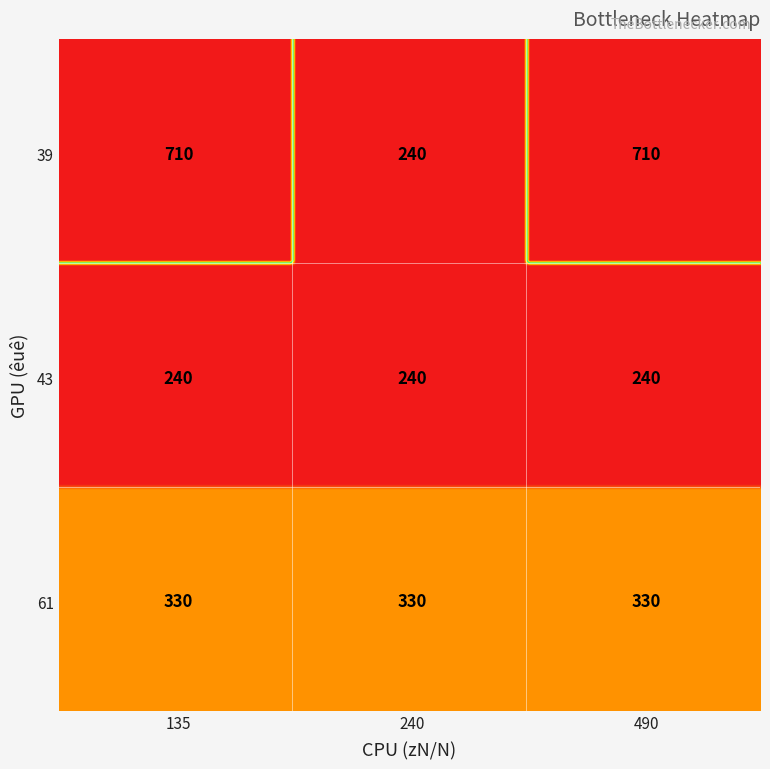

What is the total value across all series at 39?

1660